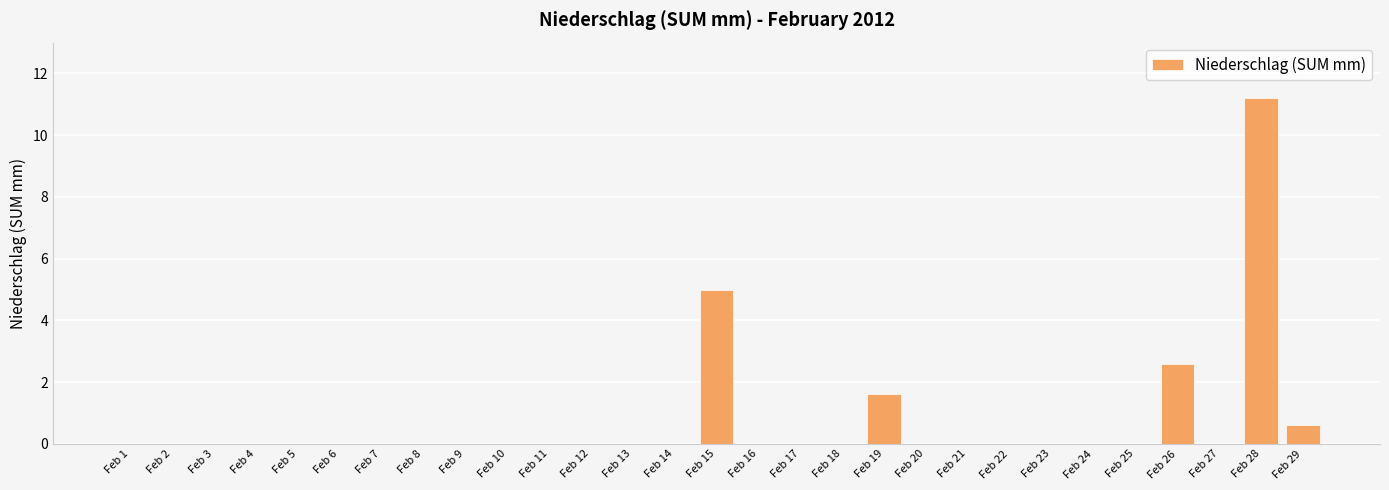

Which label corresponds to the largest value in the chart?

Feb 28